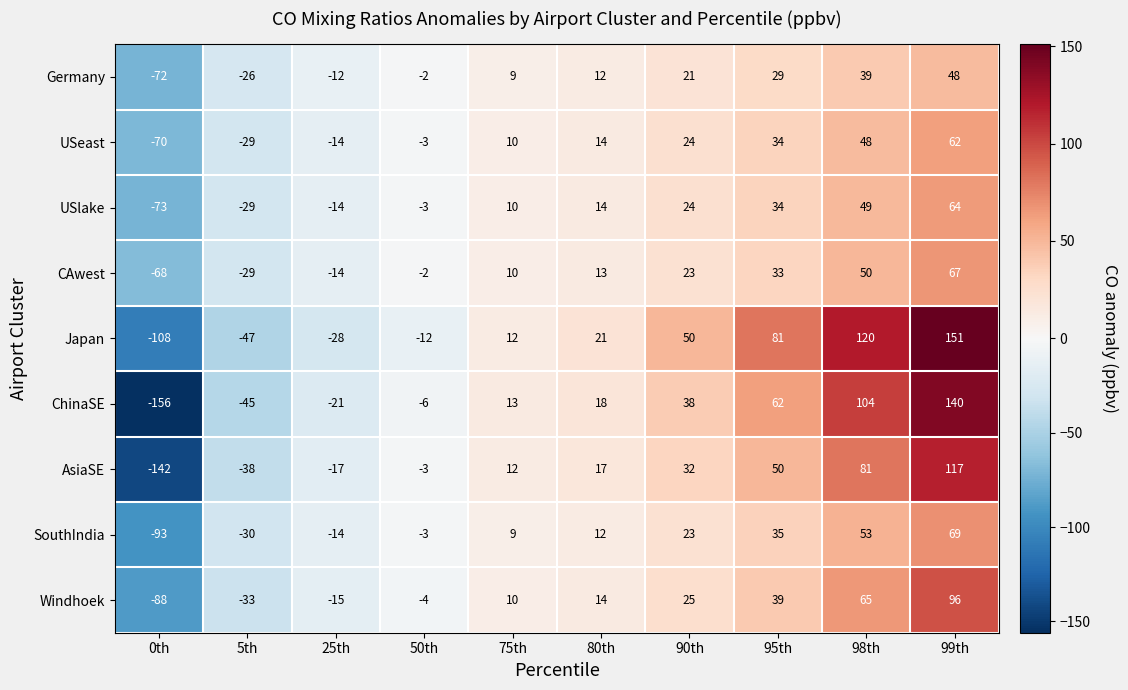

Which category has the lowest value in the ChinaSE series?

0th